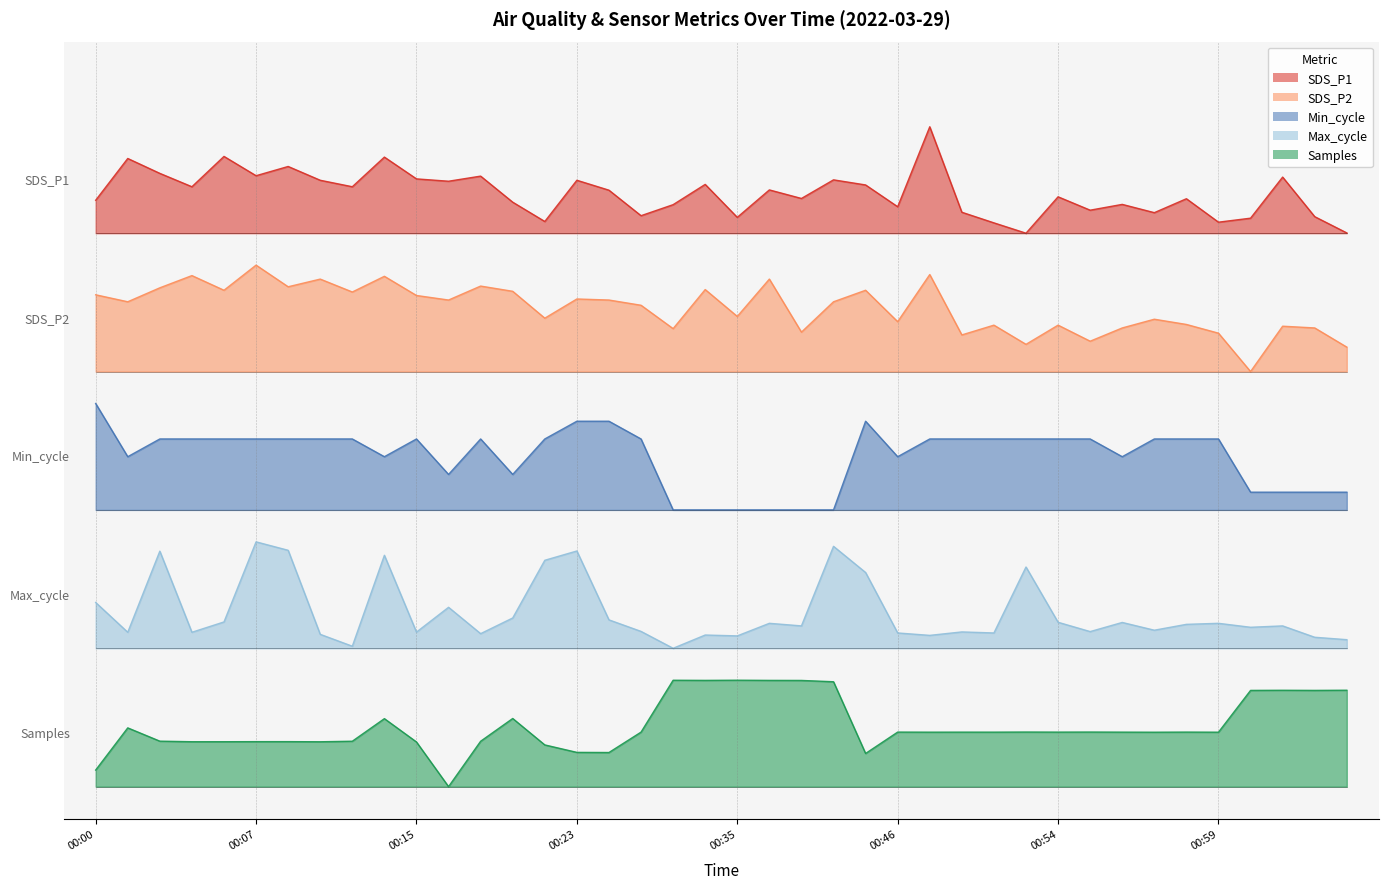

At which category is the sum across all series the highest?

00:07